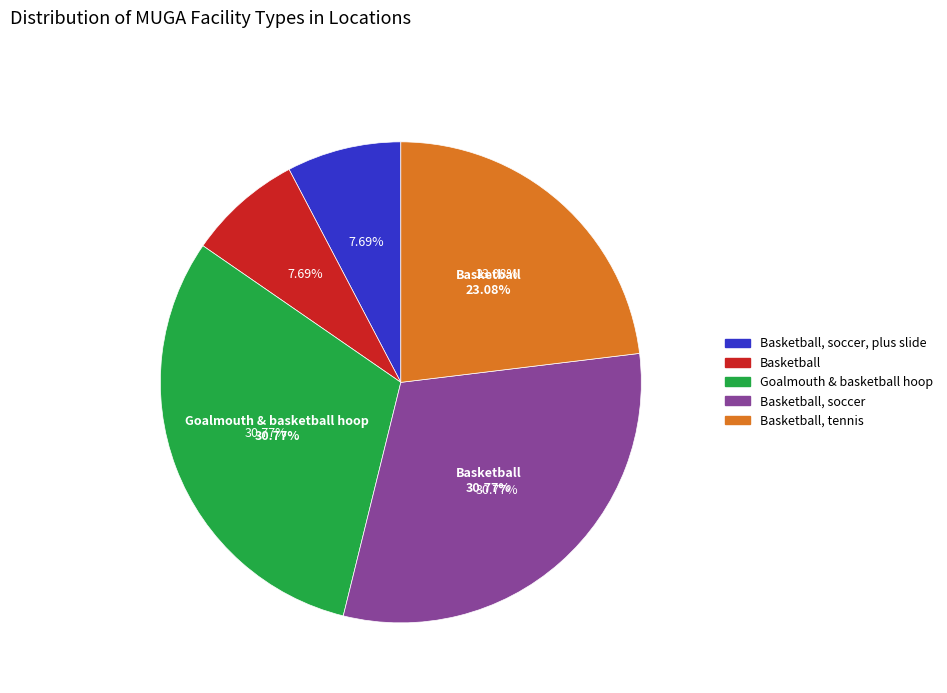

Count the number of slices in the pie.

5